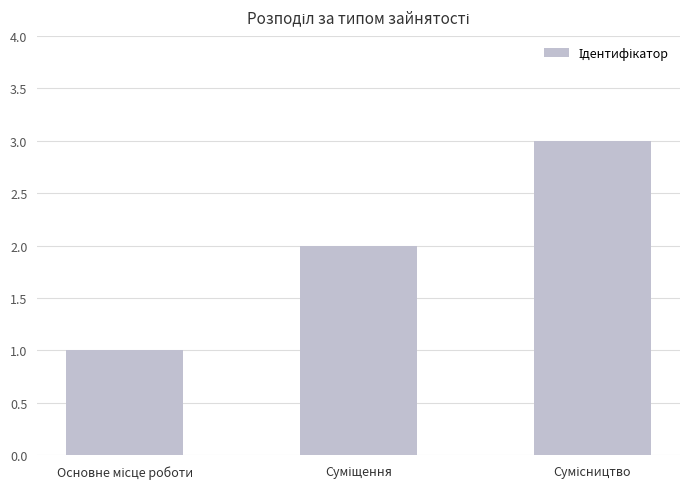

What is the sum of all values?

6